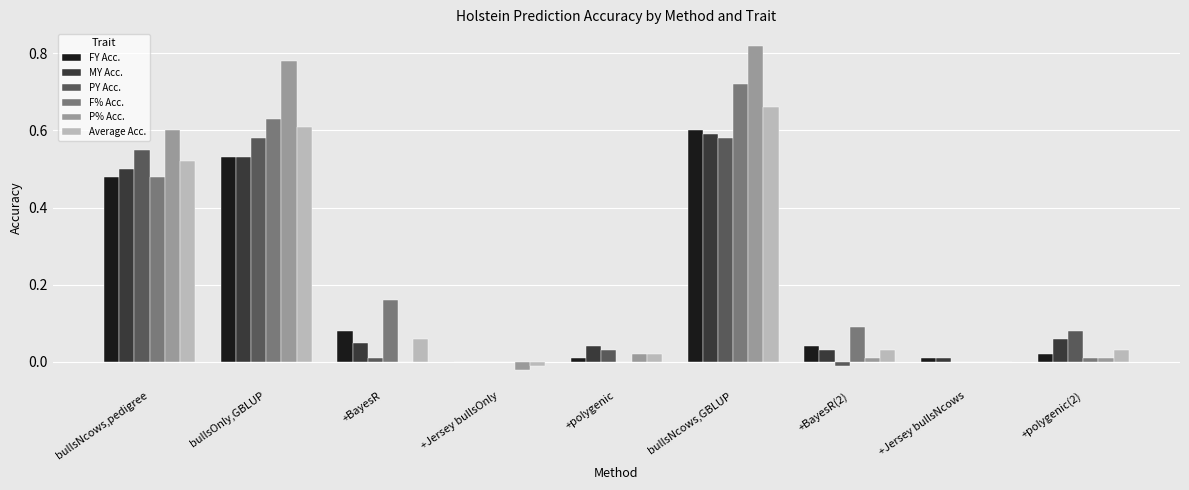

Which series has the largest total across all categories?

P% Acc.